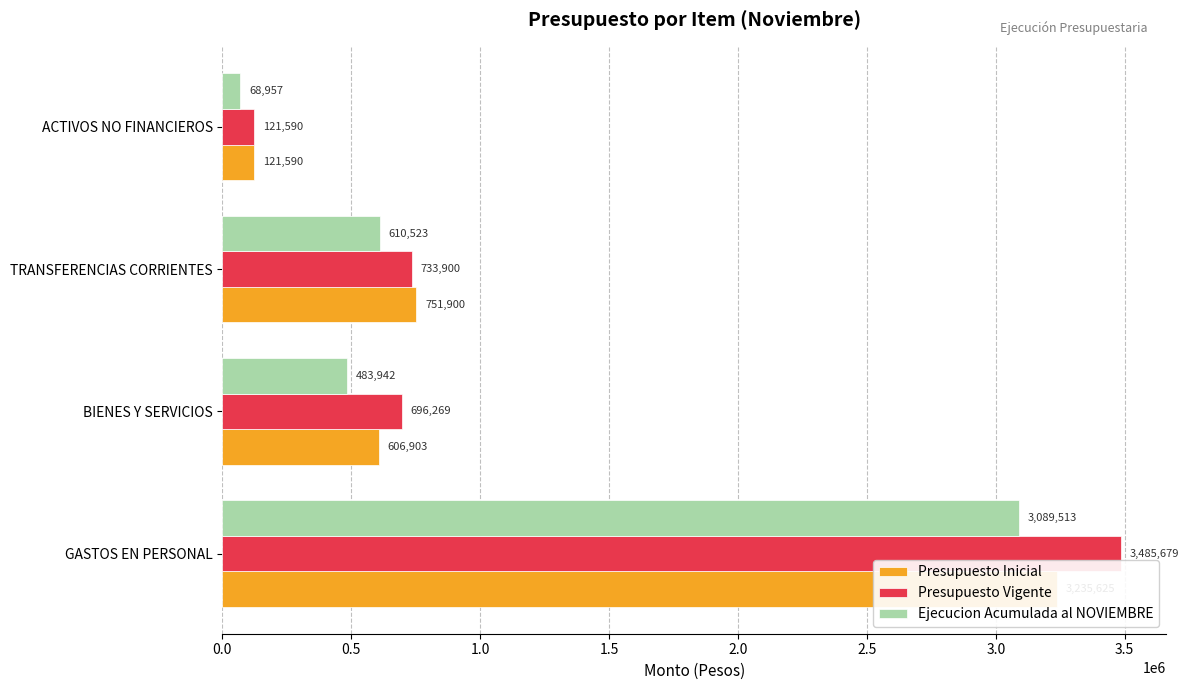

List the series in order of their peak value, highest first.

Presupuesto Vigente, Presupuesto Inicial, Ejecucion Acumulada al NOVIEMBRE